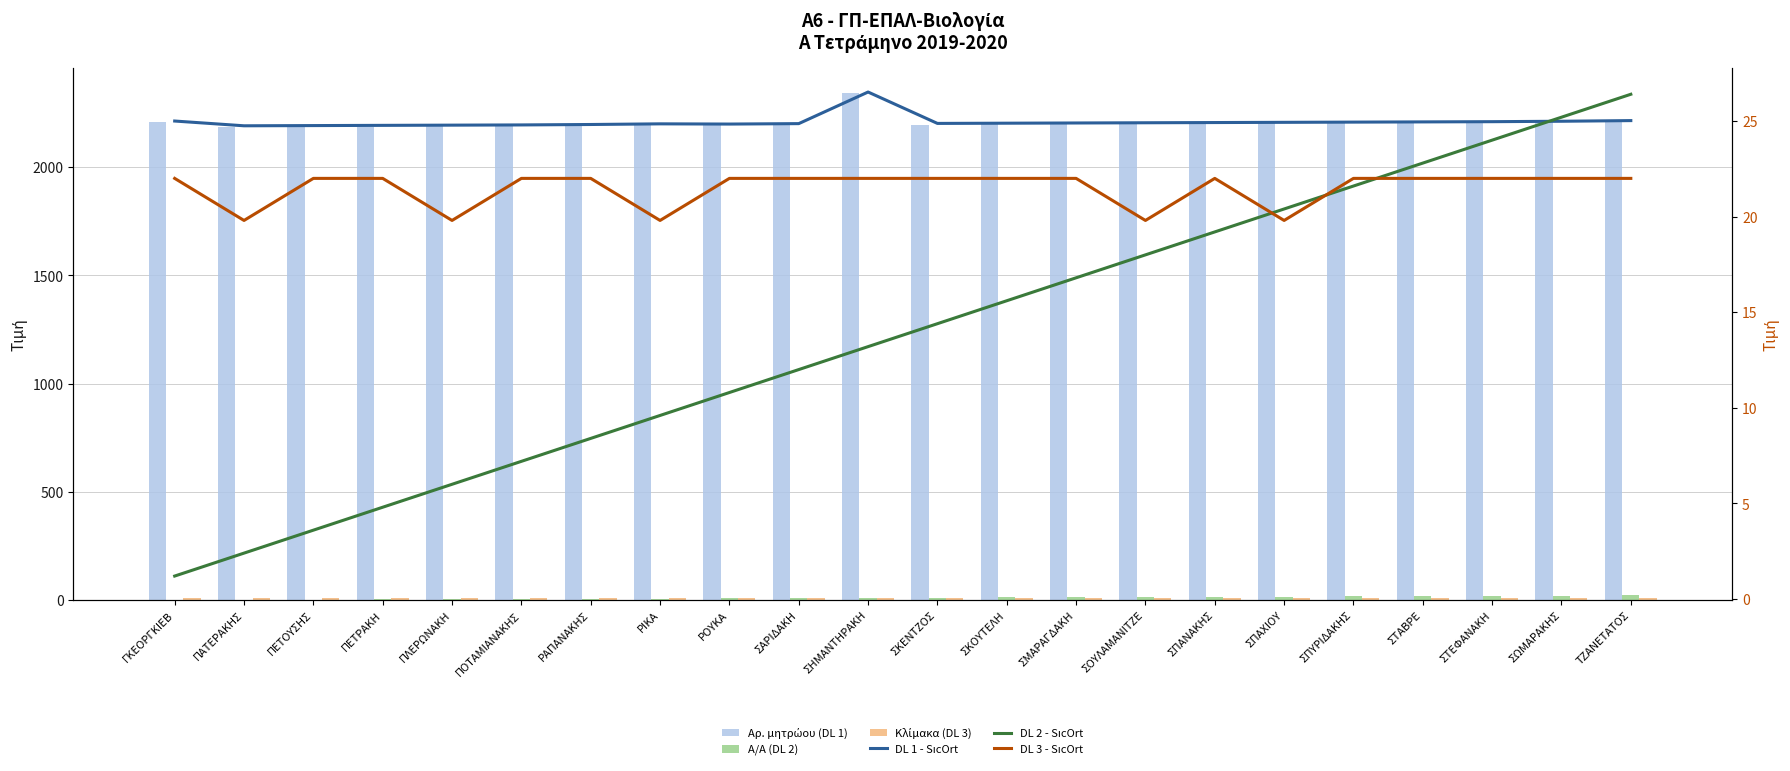

What is the label of the 8th bar from the left?

ΡΙΚΑ